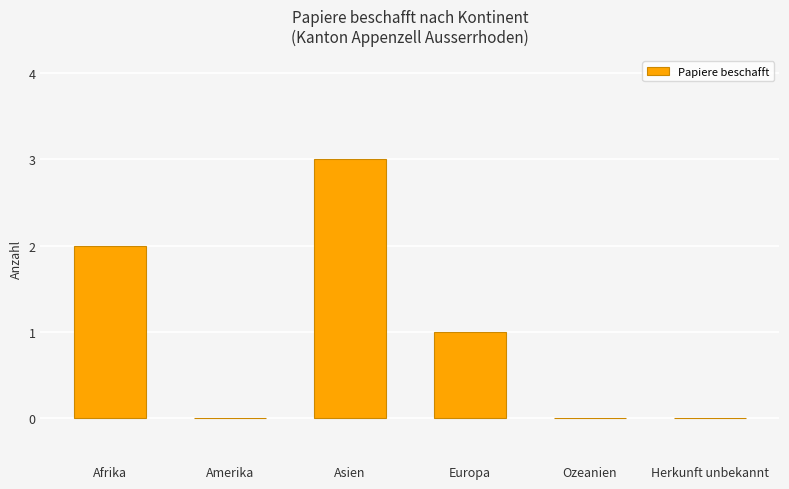

What is the greatest value displayed?

3